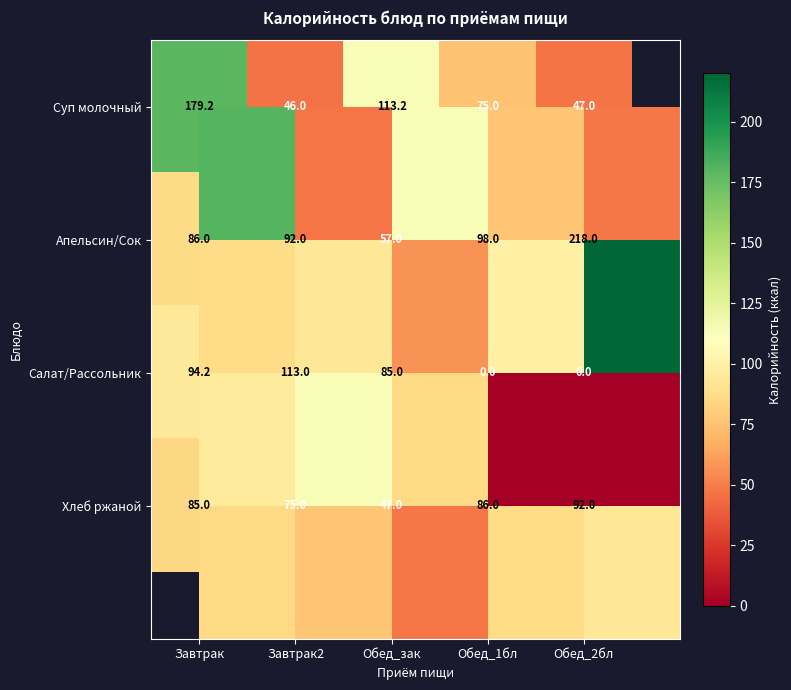

The Хлеб ржаной series shows 50.5 at Завтрак. True or false?

False